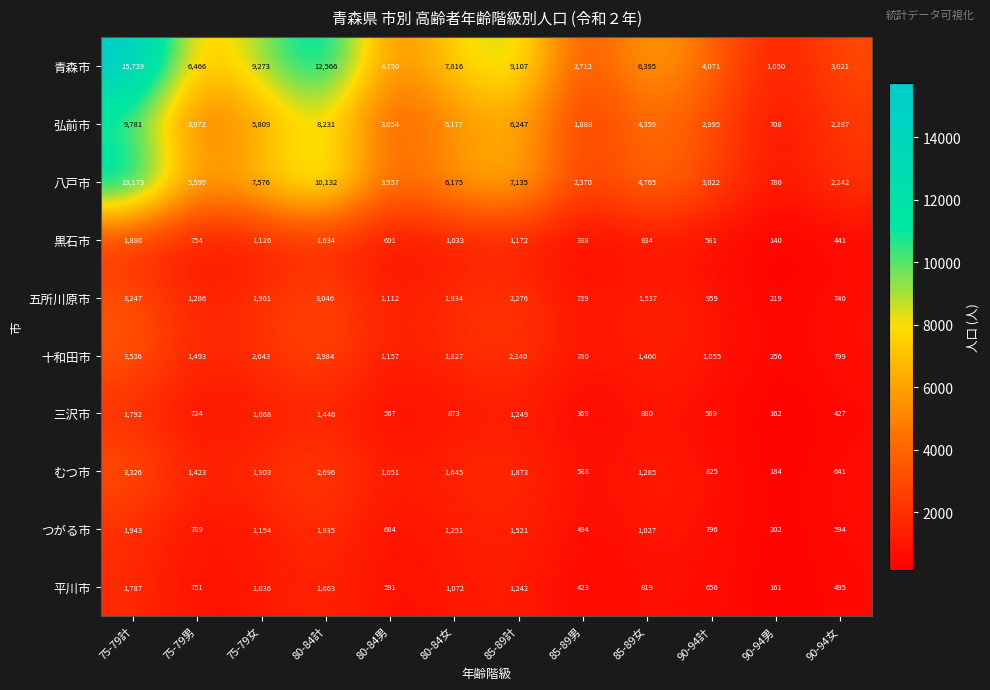

Where is 五所川原市 nearest to the value 1733?

85-89女